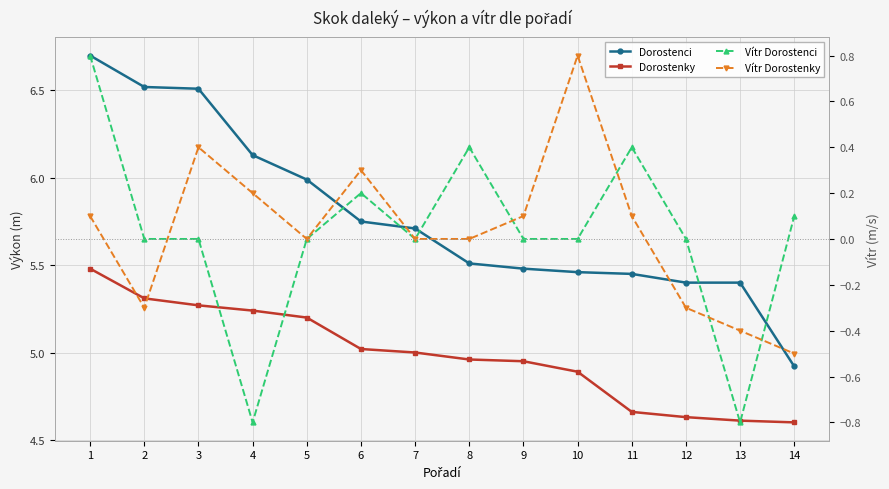

What are all the series names shown in the legend?

Dorostenci, Dorostenky, Vítr Dorostenci, Vítr Dorostenky